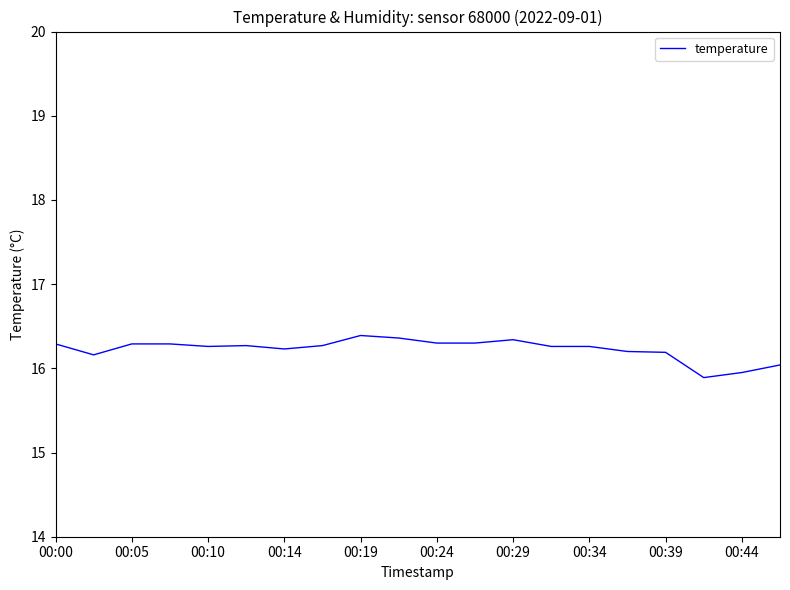

What is the greatest value displayed?

16.4